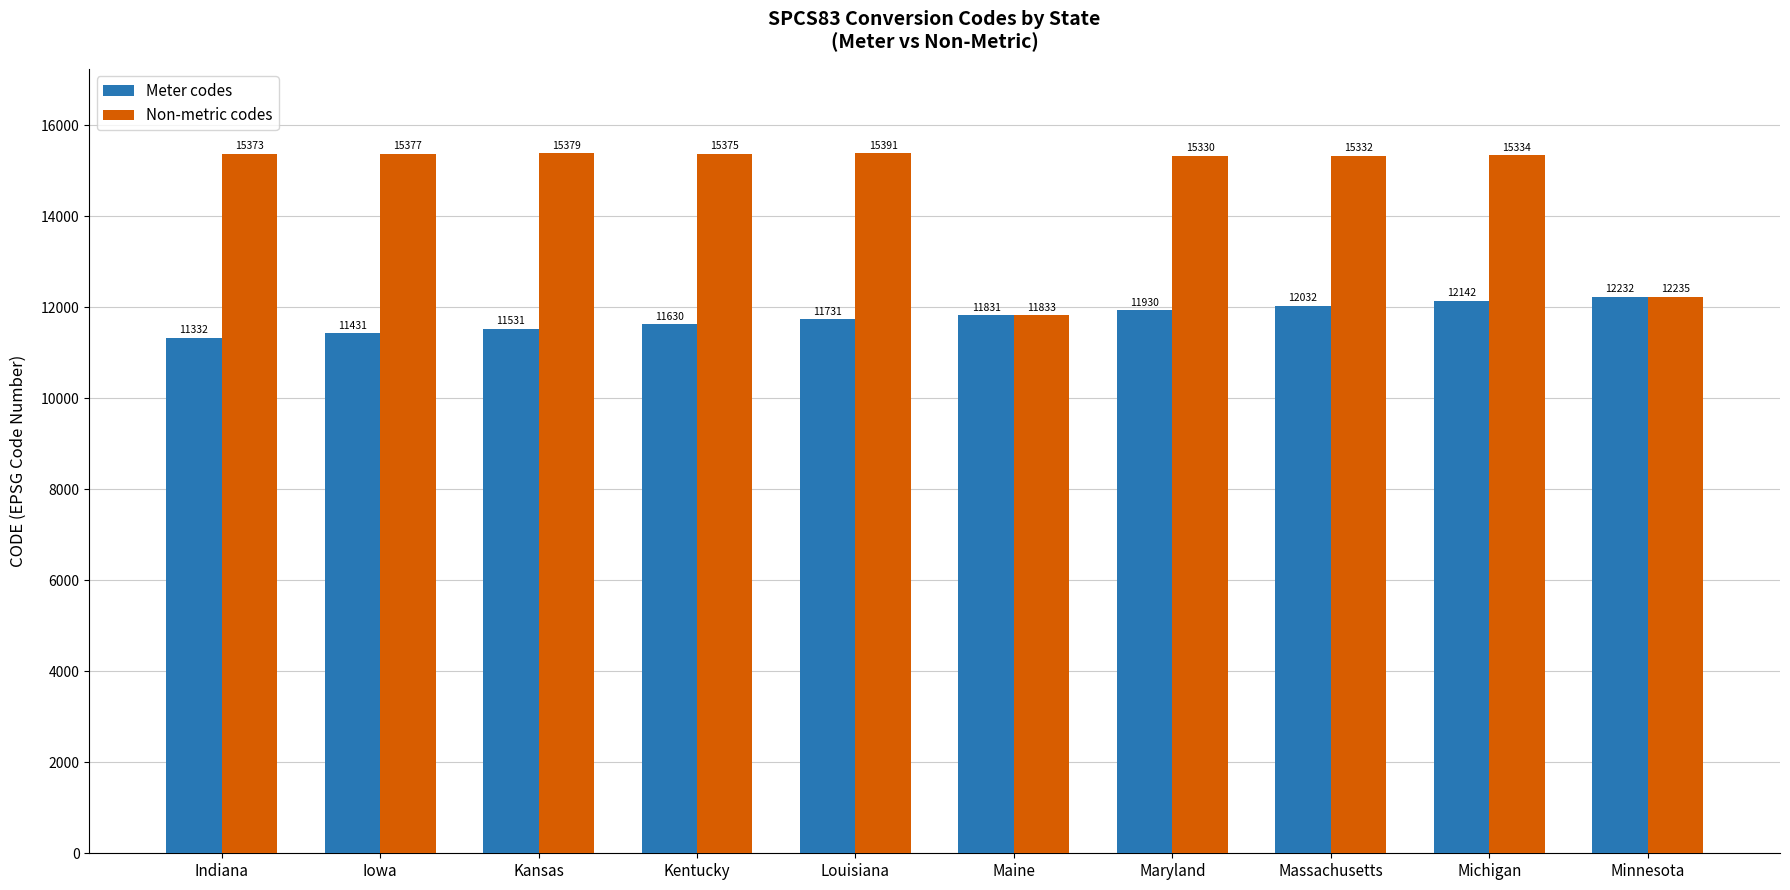

Are the bars grouped side by side (vs. stacked)?

Yes